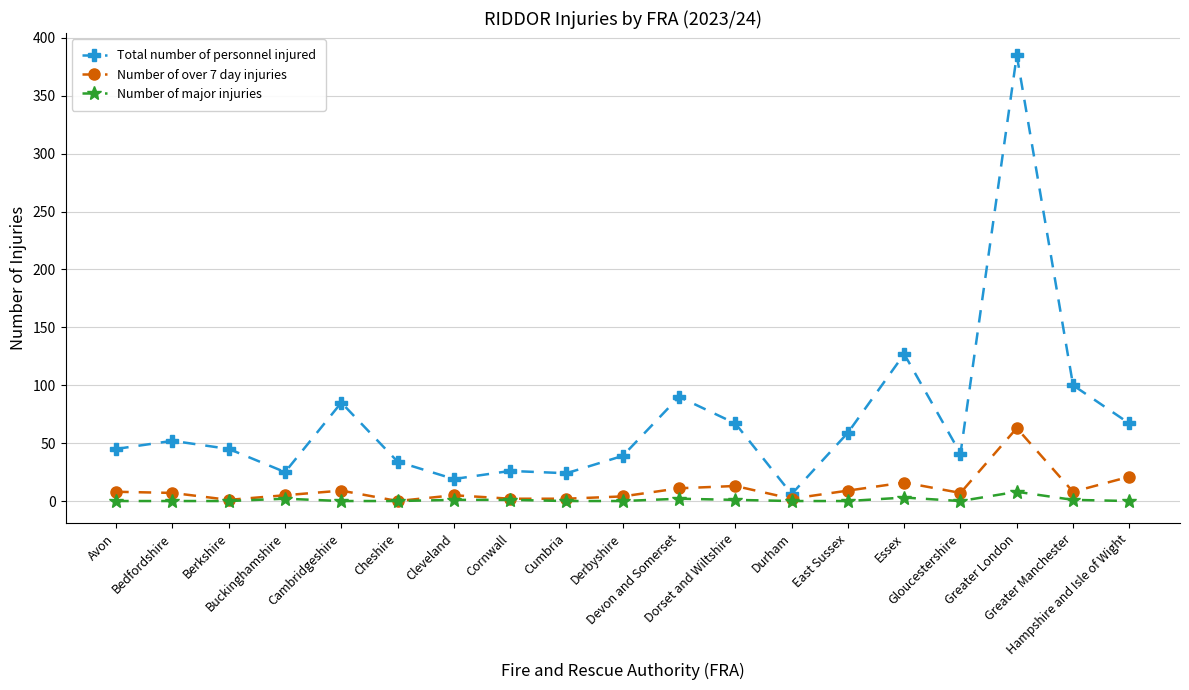

What is the greatest value displayed?

385